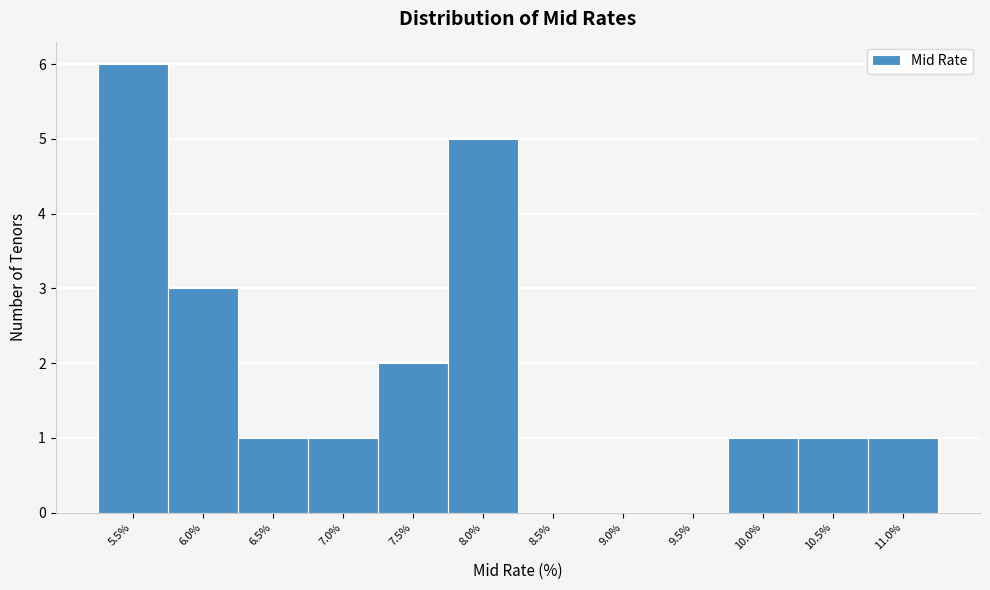

Reading left to right, what are all the values shown in this chart?

5.5%=6	6.0%=3	6.5%=1	7.0%=1	7.5%=2	8.0%=5	8.5%=0	9.0%=0	9.5%=0	10.0%=1	10.5%=1	11.0%=1